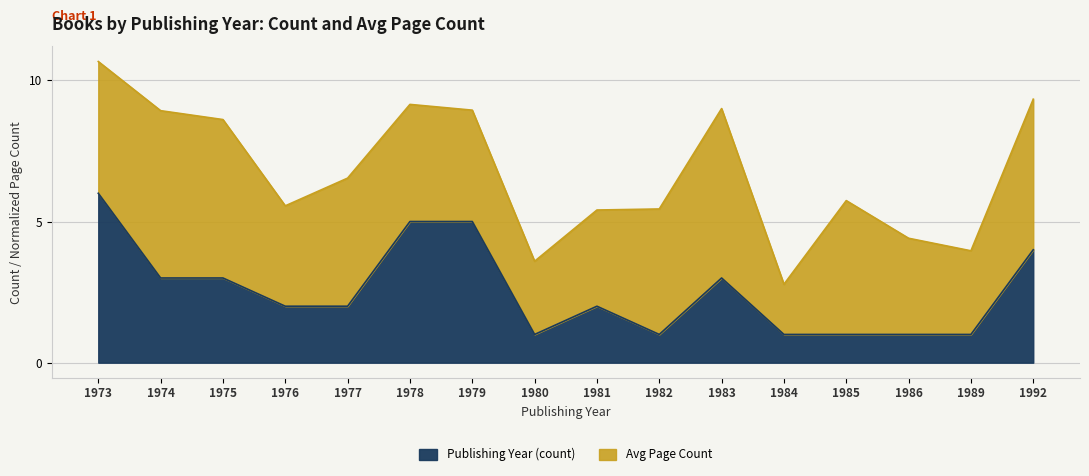

True or false: the data shows 1 at 1986.

True